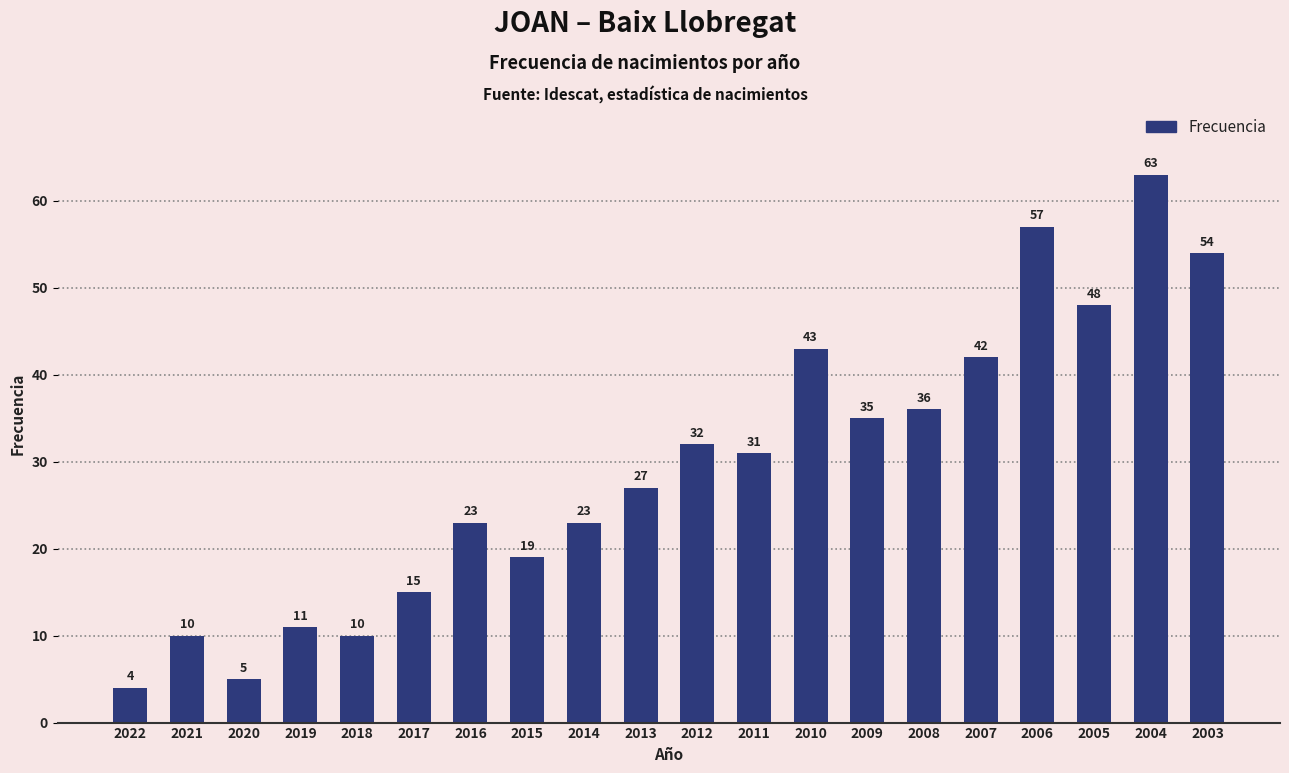

What is the value of the 15th bar from the left?

36